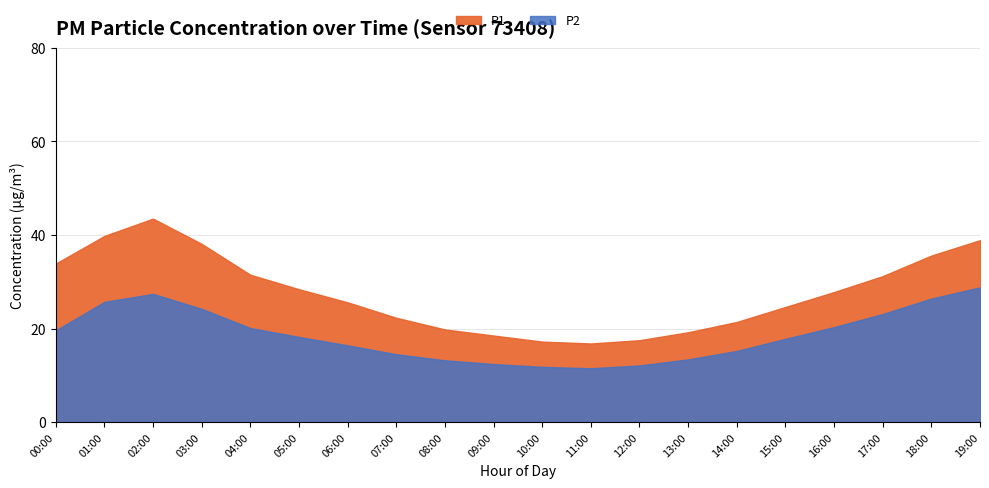

What are all the series names shown in the legend?

P1, P2